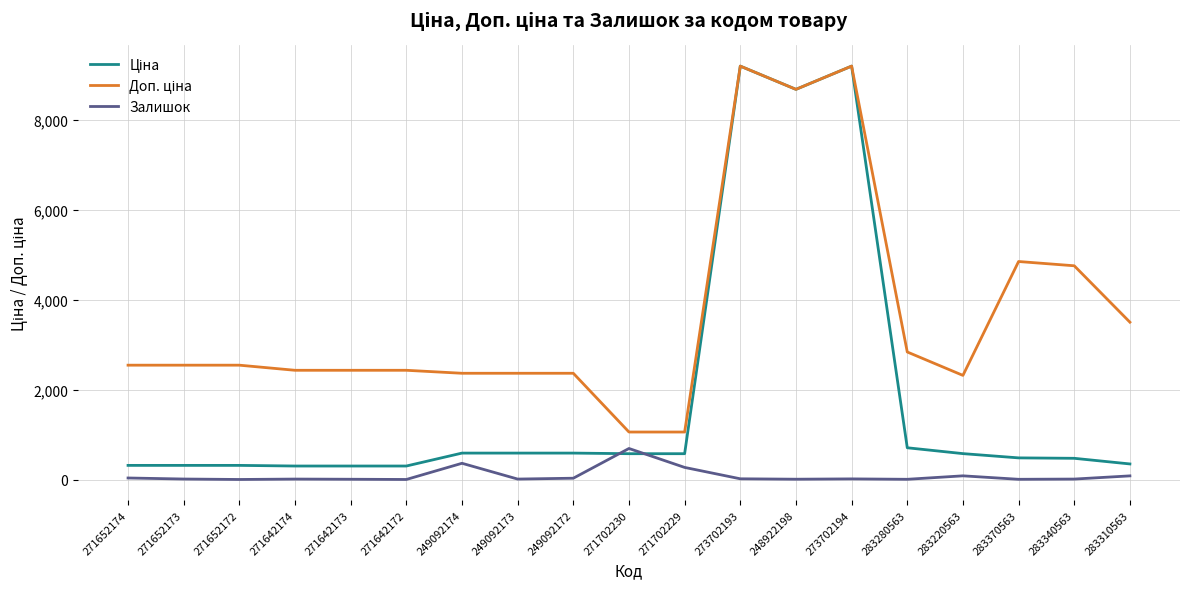

What is the highest value of the Залишок series?

694.0